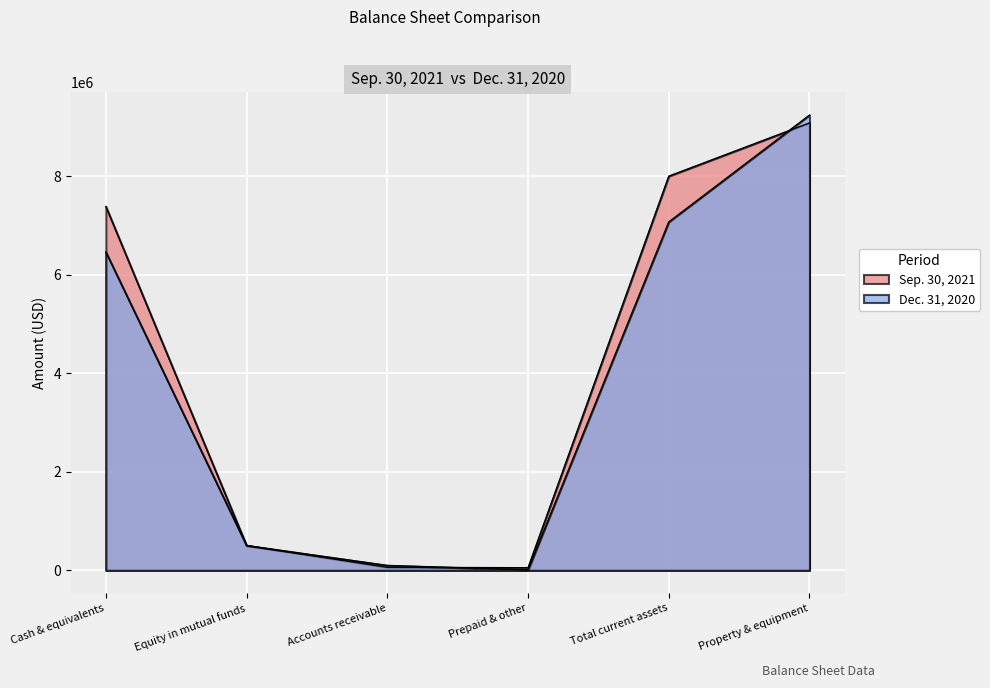

Which series ends up on top after the final intersection of Sep. 30, 2021 and Dec. 31, 2020?

Dec. 31, 2020